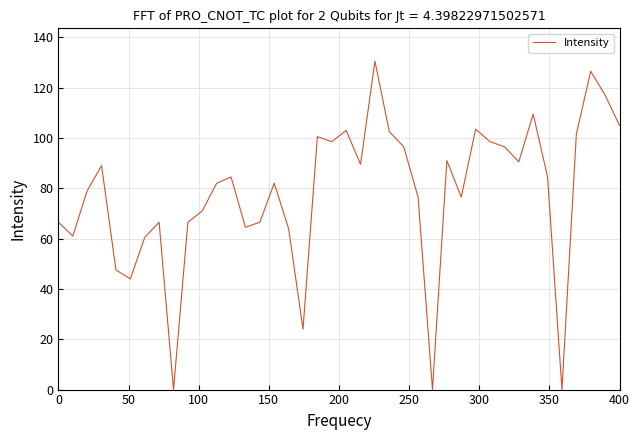

What is the greatest value displayed?

130.5